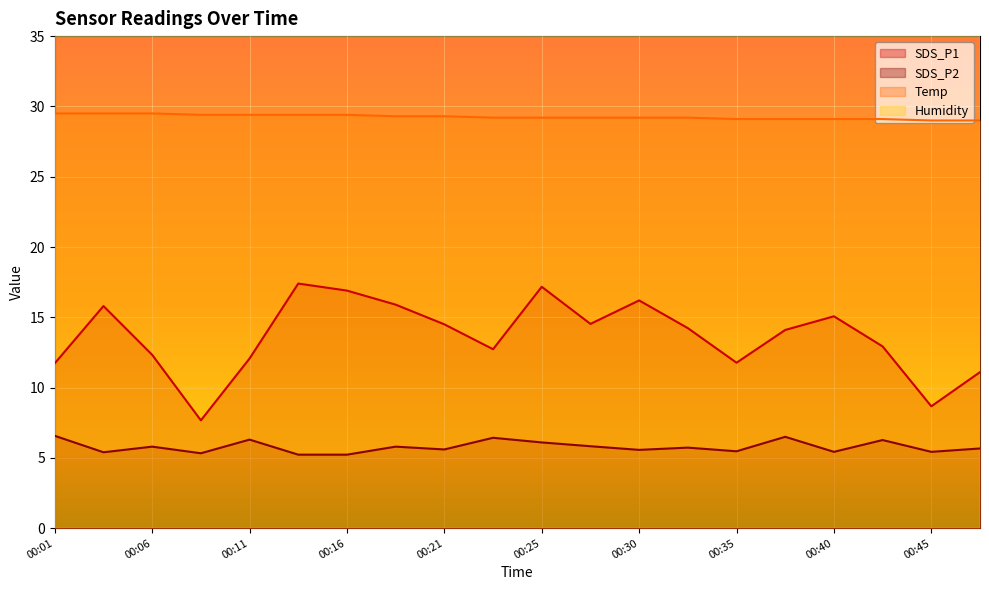

Between 00:28 and 00:23, which is larger?

00:28